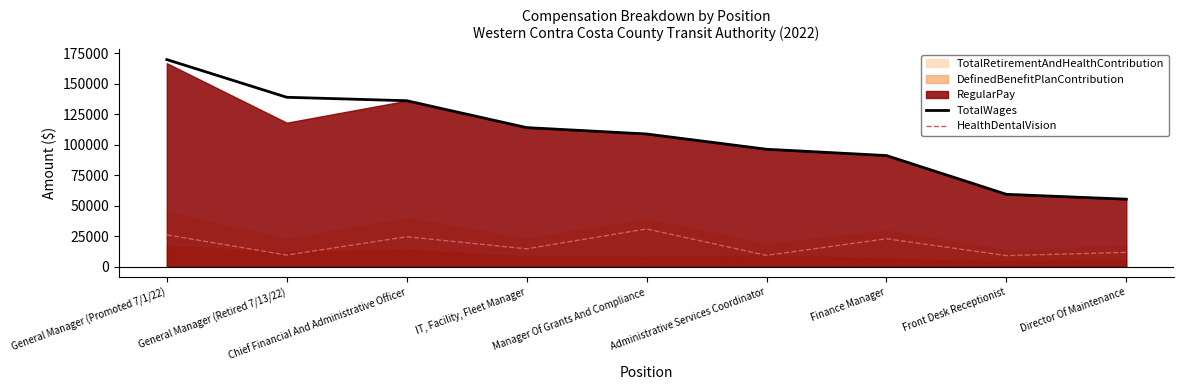

True or false: HealthDentalVision and TotalWages intersect in this chart.

False